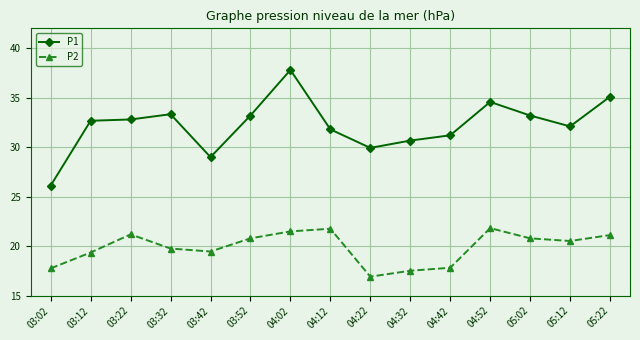

How many distinct data groups are displayed?

2